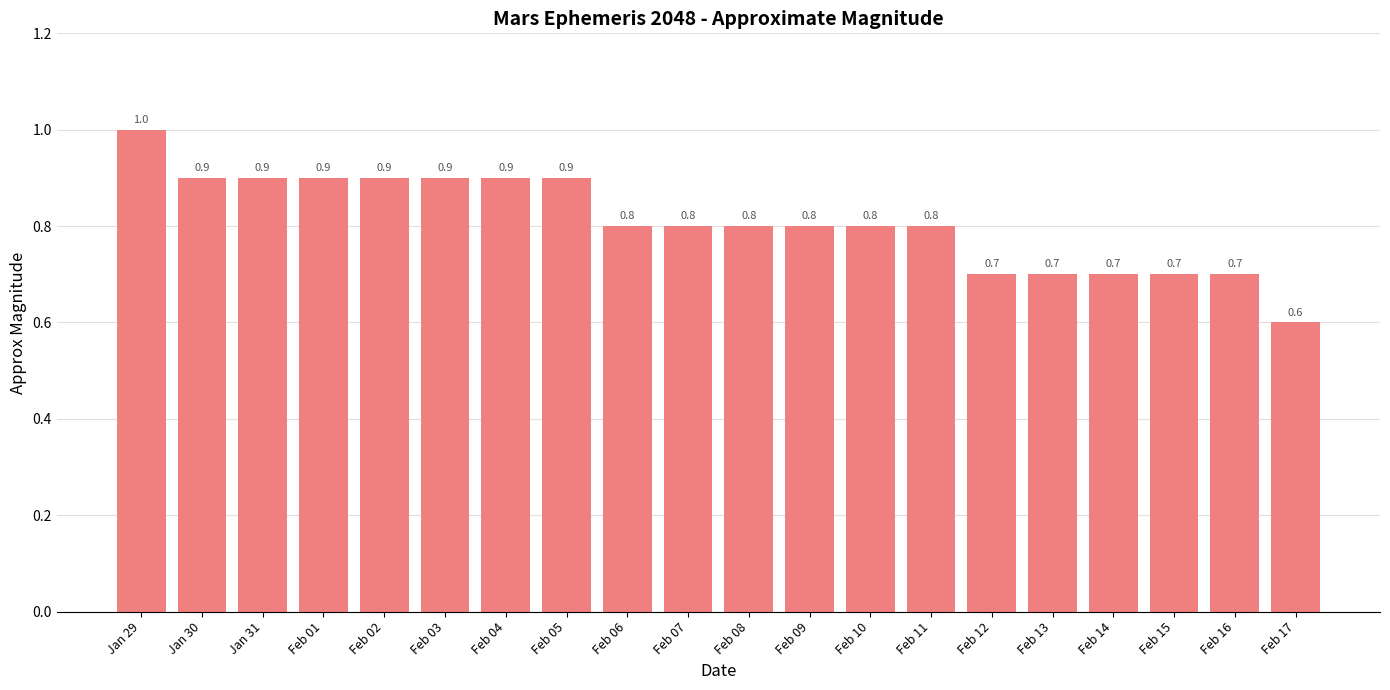

What is the smallest value displayed?

0.6